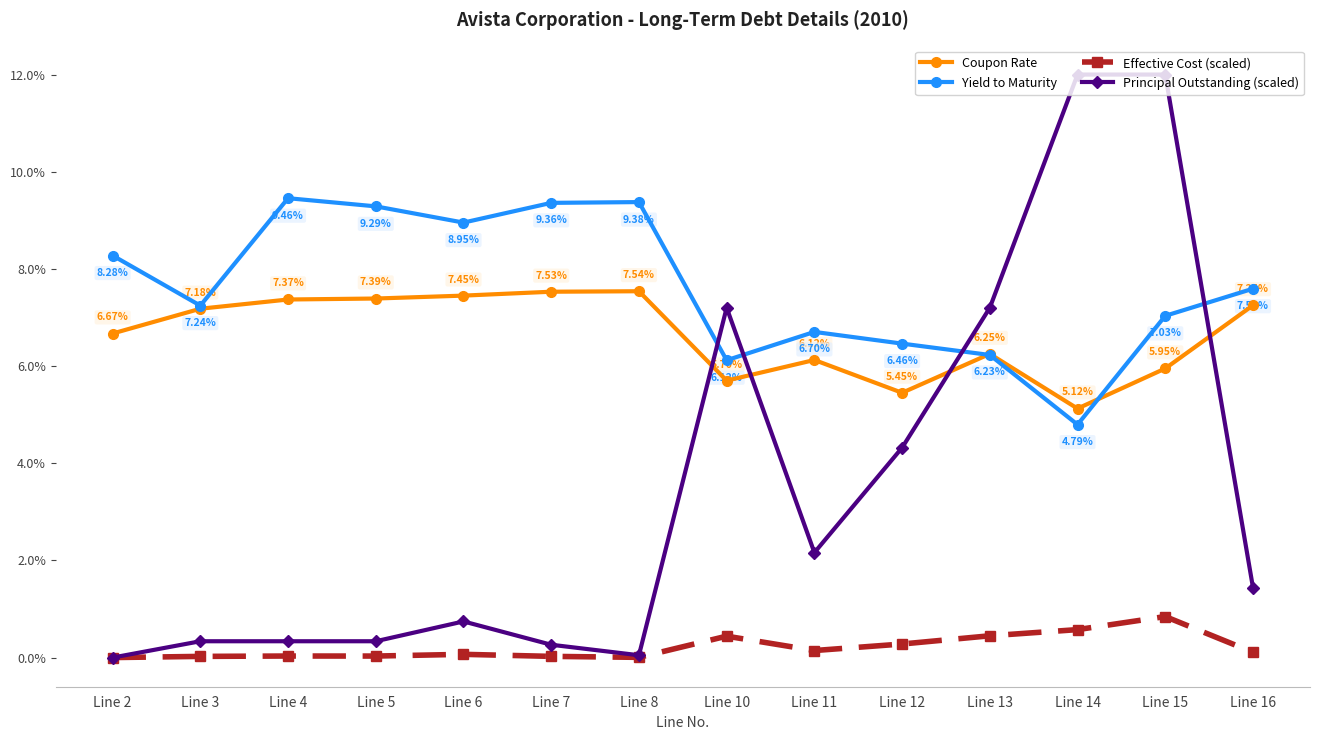

True or false: Effective Cost (scaled) and Yield to Maturity cross at least once.

False